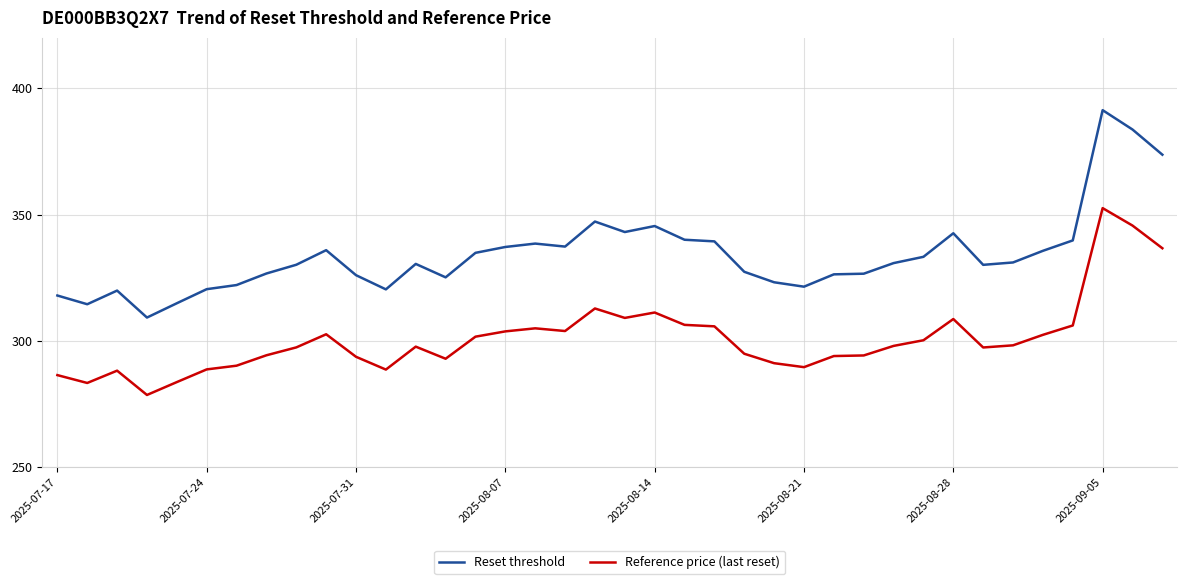

Rank the series by their average value, from highest to lowest.

Reset threshold, Reference price (last reset)